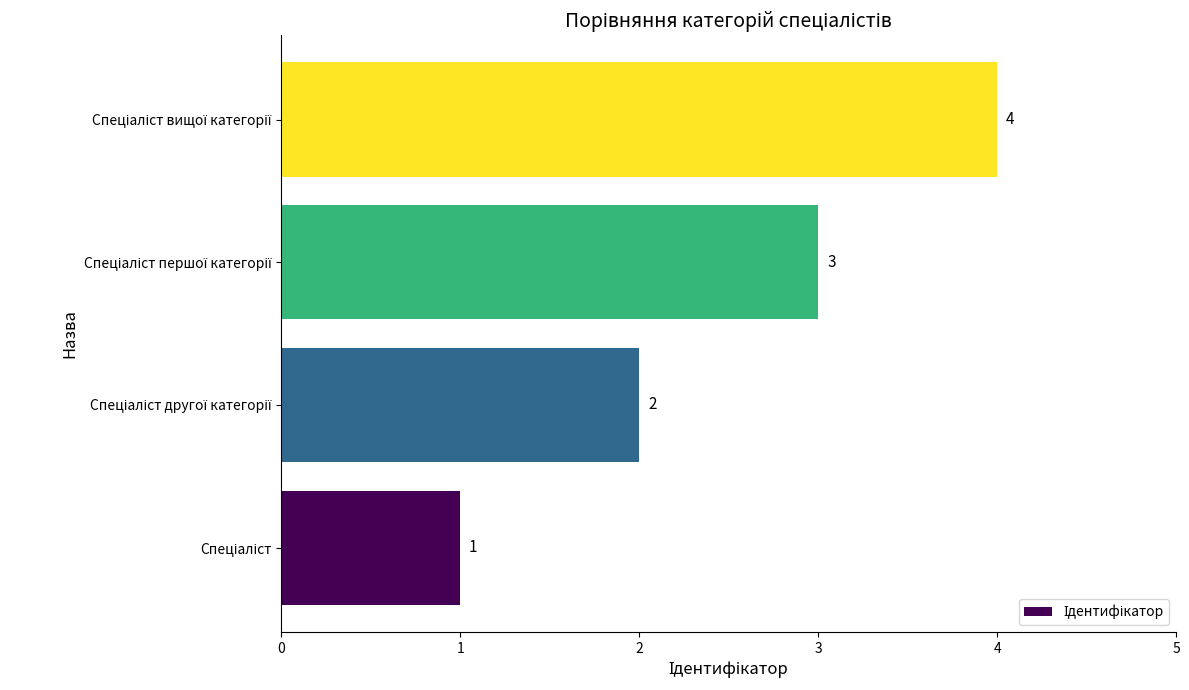

Count the number of categories in the chart.

4